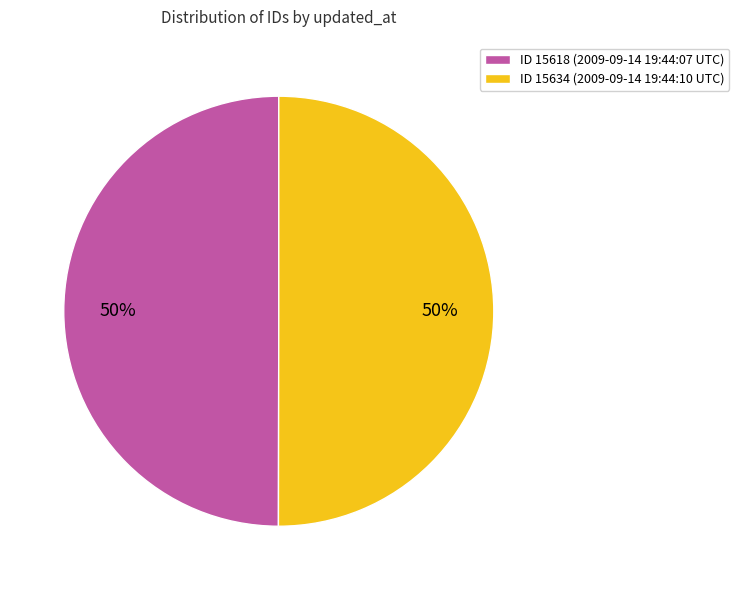

Combined, do ID 15634 (2009-09-14 19:44:10 UTC) and ID 15618 (2009-09-14 19:44:07 UTC) account for over 50%?

Yes